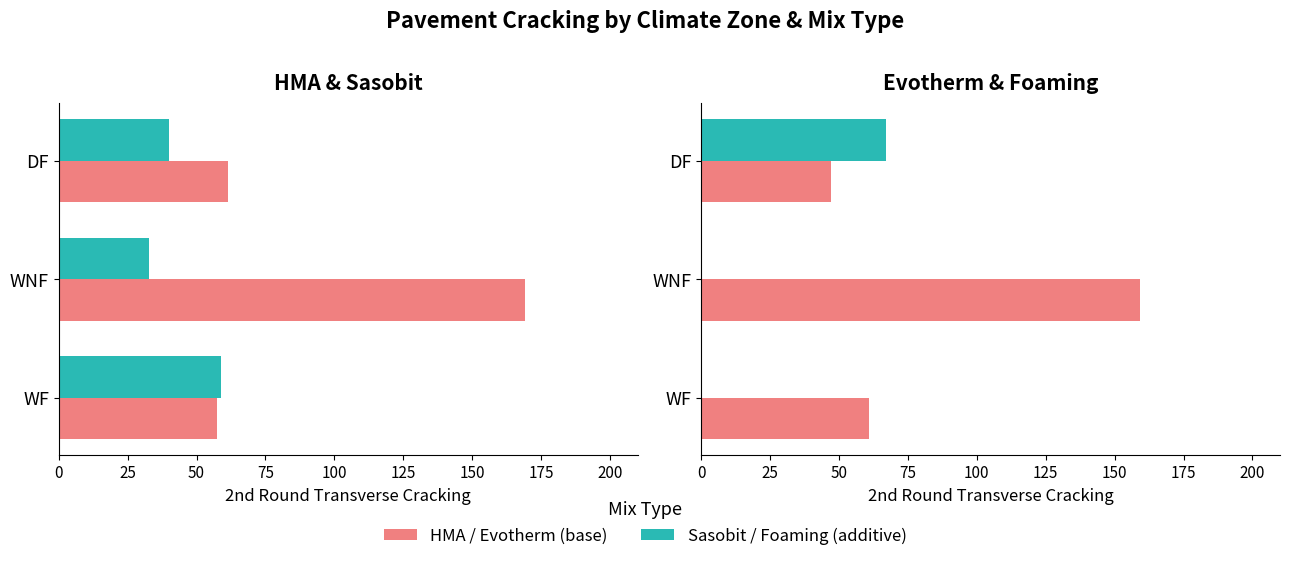

Reading right to left, list all the values displayed in this chart.

Sasobit: 40.0	32.7	58.7
HMA: 61.3	169.3	57.3
Foaming: 67.0	0.0	0.0
Evotherm: 47.0	159.3	60.7